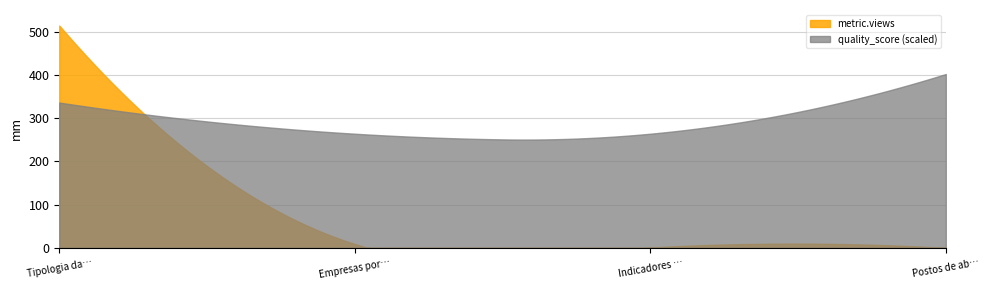

What is the maximum value shown in the chart?

514.0